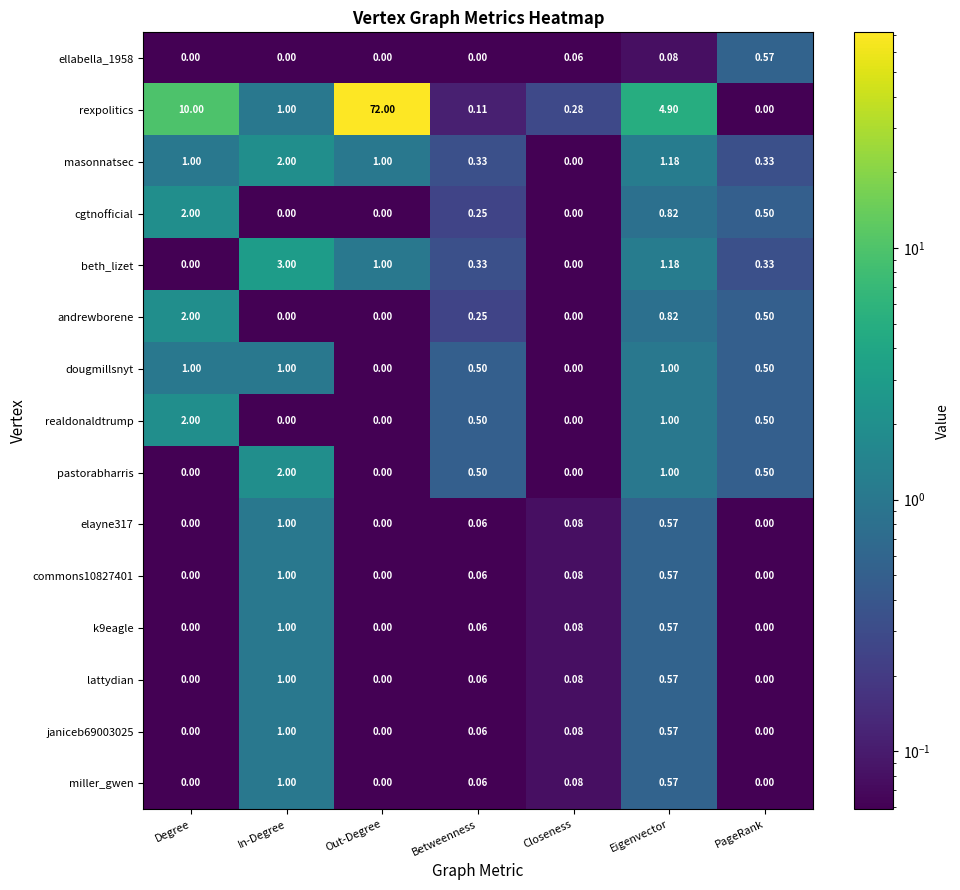

What is the difference between the highest and lowest values at In-Degree?

3.0